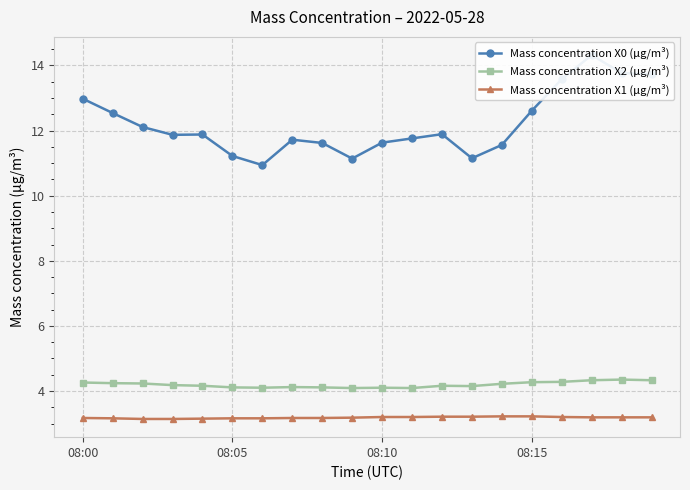

Between 08:00 and 12, which series saw the biggest shift?

Mass concentration X0 (μg/m³)